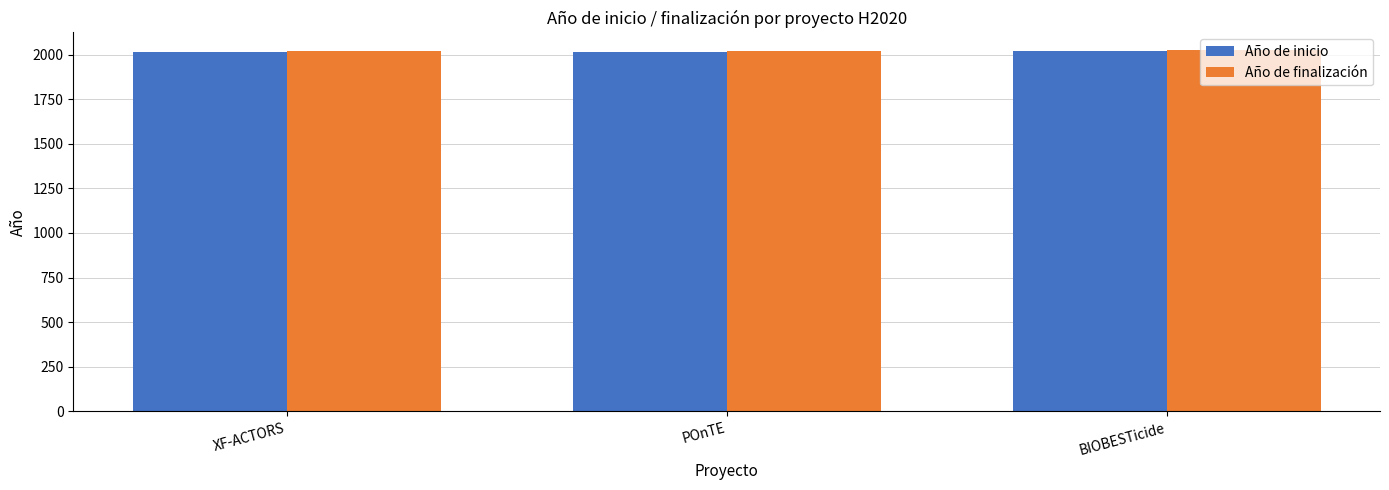

True or false: Año de finalización has a value of 3505 at POnTE.

False